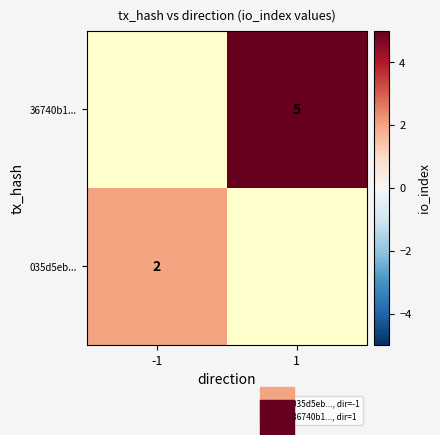

Rank the series by their maximum value, from highest to lowest.

035d5eb..., 36740b1...